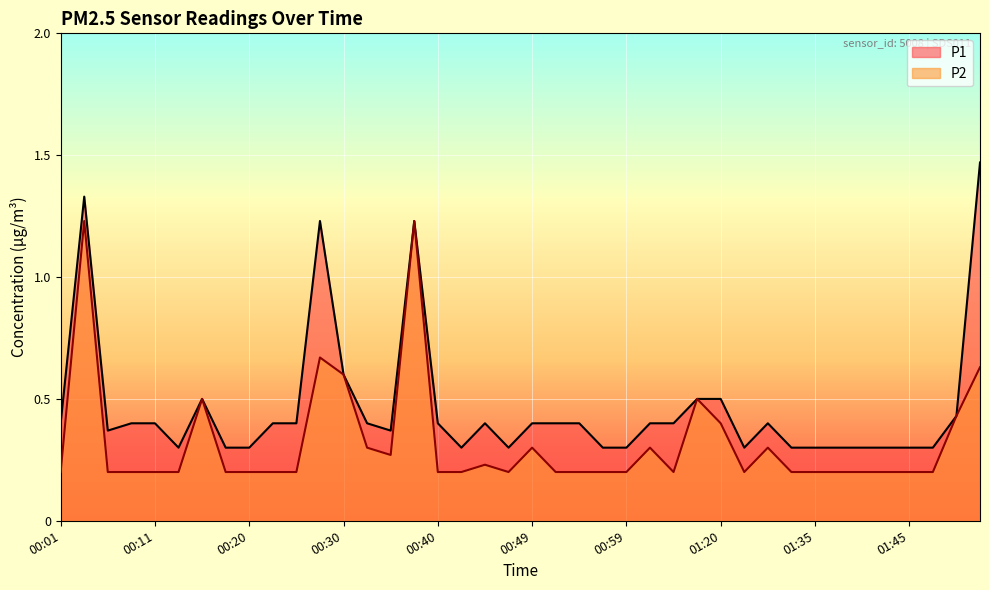

Reading left to right, what are all the values shown in this chart?

P1: 00:01=0.4	00:03=1.3	00:06=0.4	00:08=0.4	00:11=0.4	00:13=0.3	00:15=0.5	00:18=0.3	00:20=0.3	00:23=0.4	00:25=0.4	00:28=1.2	00:30=0.6	00:32=0.4	00:35=0.4	00:37=1.2	00:40=0.4	00:42=0.3	00:44=0.4	00:47=0.3	00:49=0.4	00:52=0.4	00:54=0.4	00:57=0.3	00:59=0.3	01:02=0.4	01:04=0.4	01:14=0.5	01:20=0.5	01:22=0.3	01:30=0.4	01:33=0.3	01:35=0.3	01:38=0.3	01:40=0.3	01:43=0.3	01:45=0.3	01:48=0.3	01:50=0.4	01:53=1.5
P2: 00:01=0.2	00:03=1.2	00:06=0.2	00:08=0.2	00:11=0.2	00:13=0.2	00:15=0.5	00:18=0.2	00:20=0.2	00:23=0.2	00:25=0.2	00:28=0.7	00:30=0.6	00:32=0.3	00:35=0.3	00:37=1.2	00:40=0.2	00:42=0.2	00:44=0.2	00:47=0.2	00:49=0.3	00:52=0.2	00:54=0.2	00:57=0.2	00:59=0.2	01:02=0.3	01:04=0.2	01:14=0.5	01:20=0.4	01:22=0.2	01:30=0.3	01:33=0.2	01:35=0.2	01:38=0.2	01:40=0.2	01:43=0.2	01:45=0.2	01:48=0.2	01:50=0.4	01:53=0.6